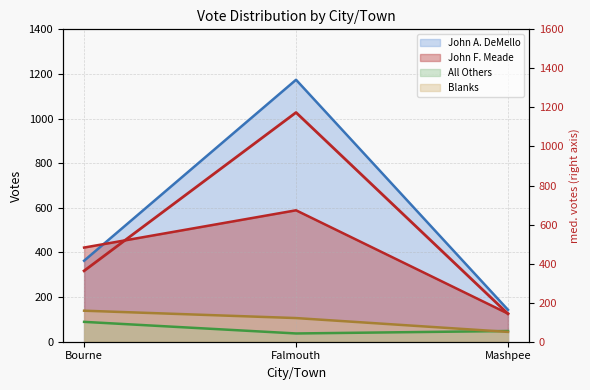

What is the sum of all values?

1680